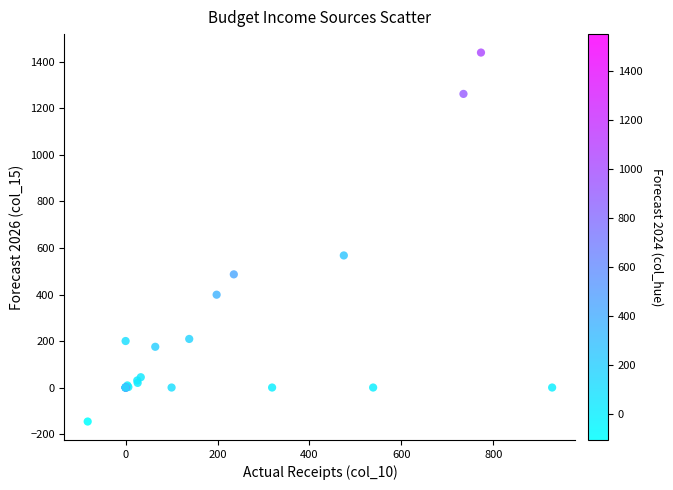

What Y value in the scatter plot is closest to 647?

568.0